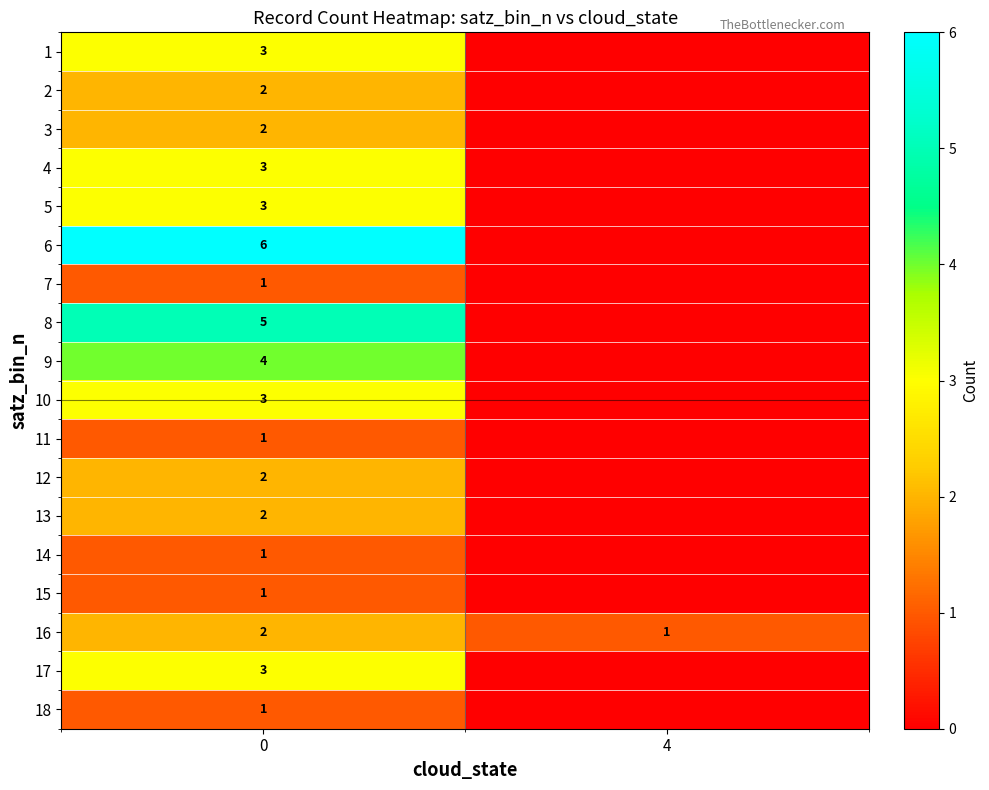

Is it true that 12 equals 2 at 0?

True